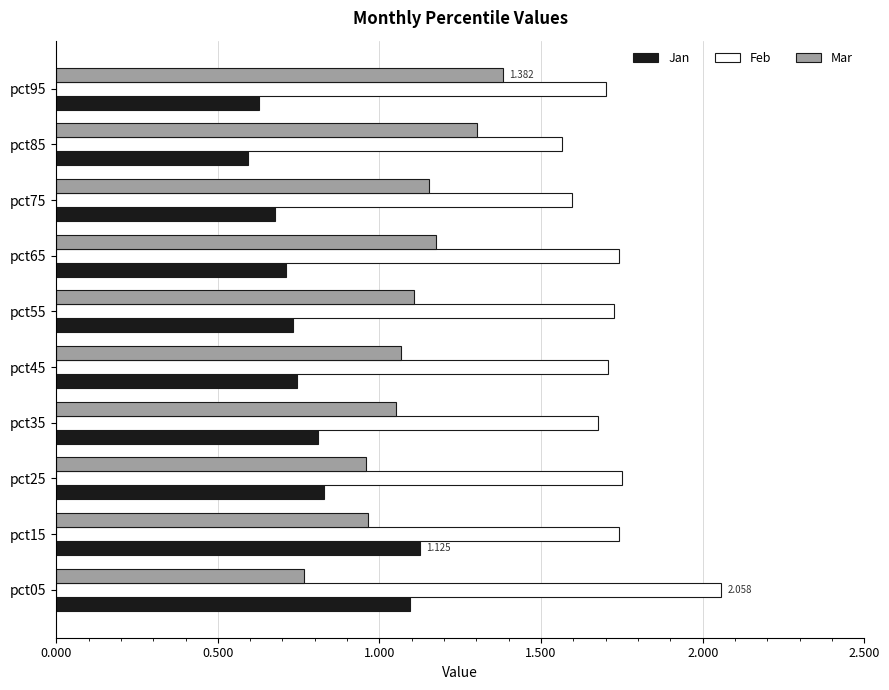

Which series has the largest total across all categories?

Feb